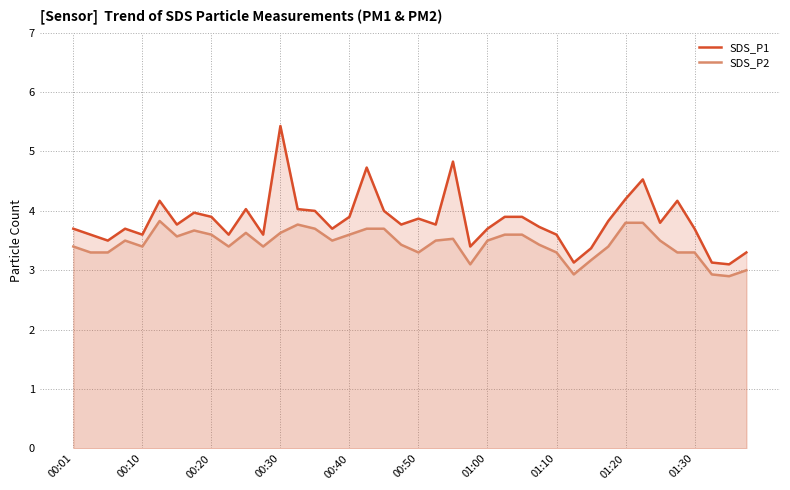

List the series in order of their peak value, highest first.

SDS_P1, SDS_P2